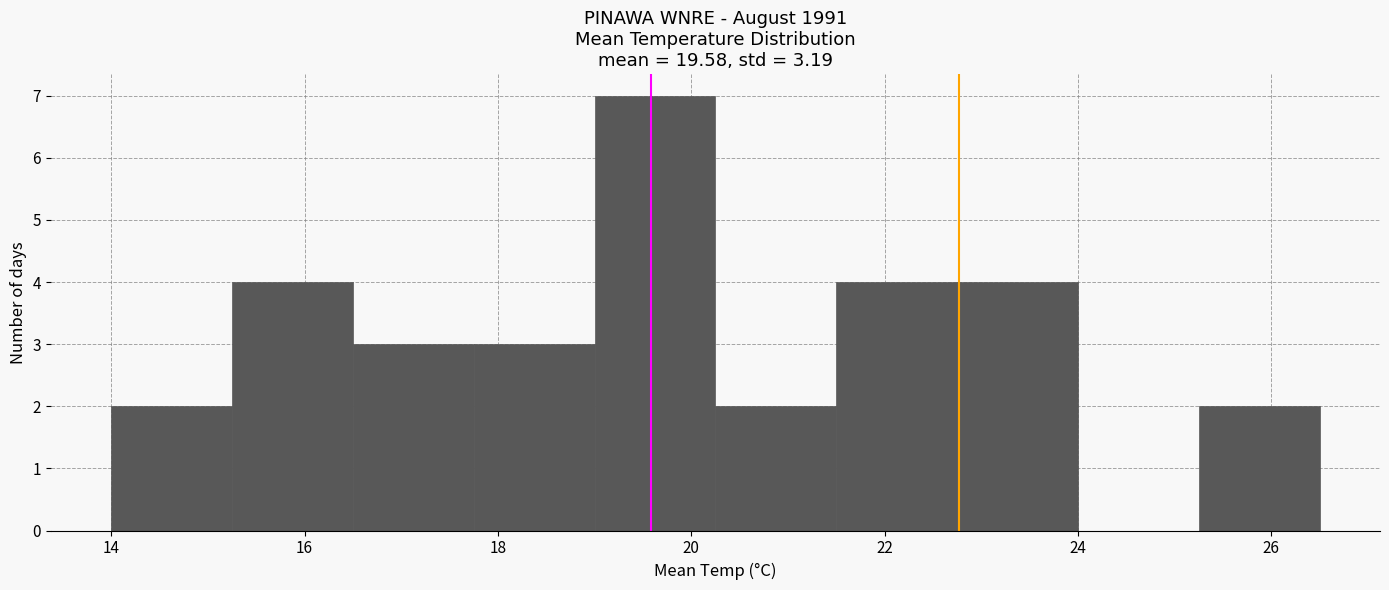

Over which range of the x-axis is the bar tallest?

19.00 to 20.25